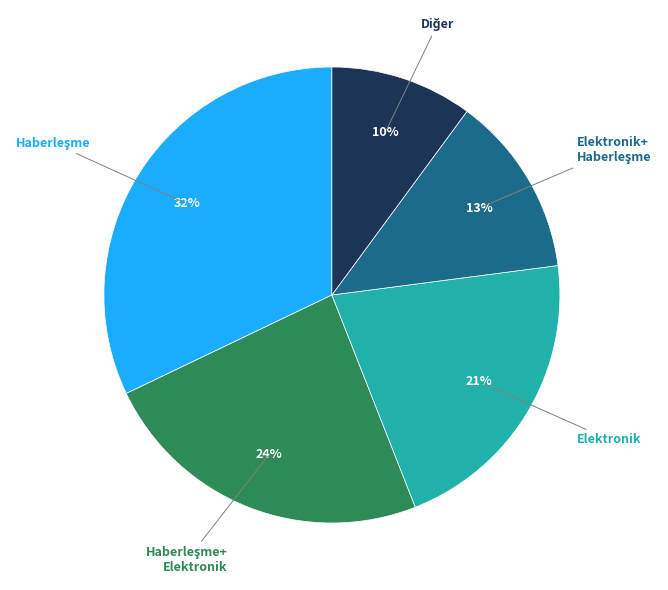

Does any single category account for the majority?

No